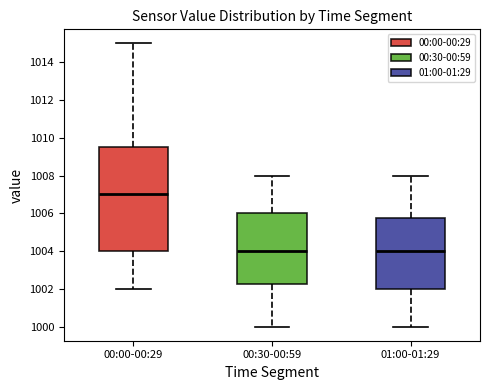

Reading left to right, transcribe this box plot: for each box, give where its median line is, the range the box spans, and where its two whiskers end, as read against the y-axis. The values are not printed on the chart, so give them approximately, as read against the axis.

00:00-00:29: median 1007.0, box 1004.0 to 1009.6, whiskers 1002.0 to 1015.0
00:30-00:59: median 1004.0, box 1002.2 to 1006.0, whiskers 1000.0 to 1008.0
01:00-01:29: median 1004.0, box 1002.0 to 1005.8, whiskers 1000.0 to 1008.0